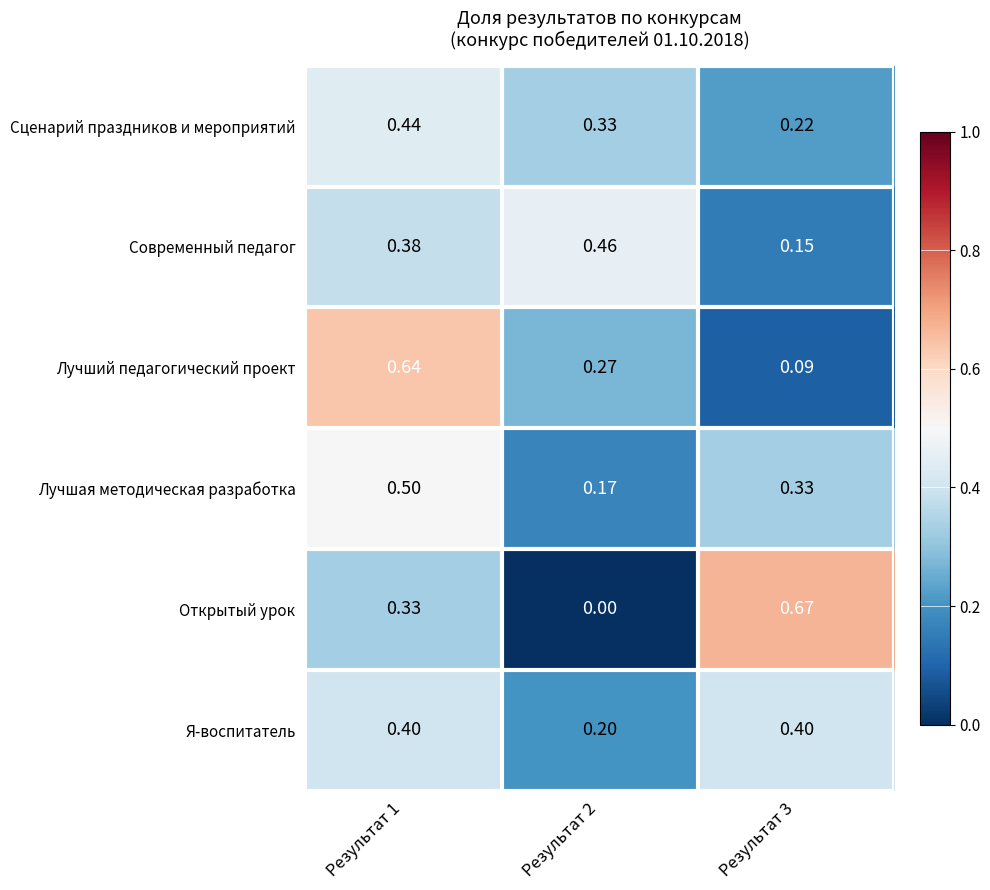

Between Результат 1 and Результат 2, which series saw the biggest shift?

Лучший педагогический проект